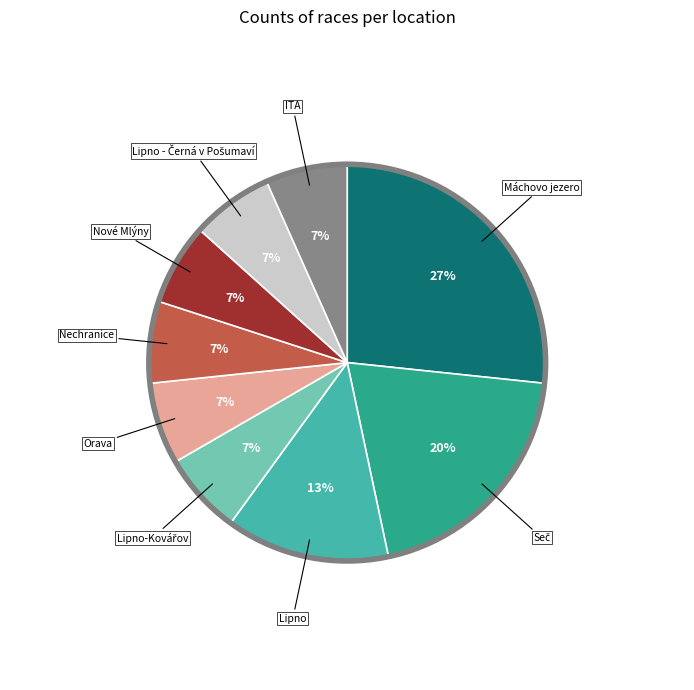

To the nearest percent, what is the average slice percentage?

11%